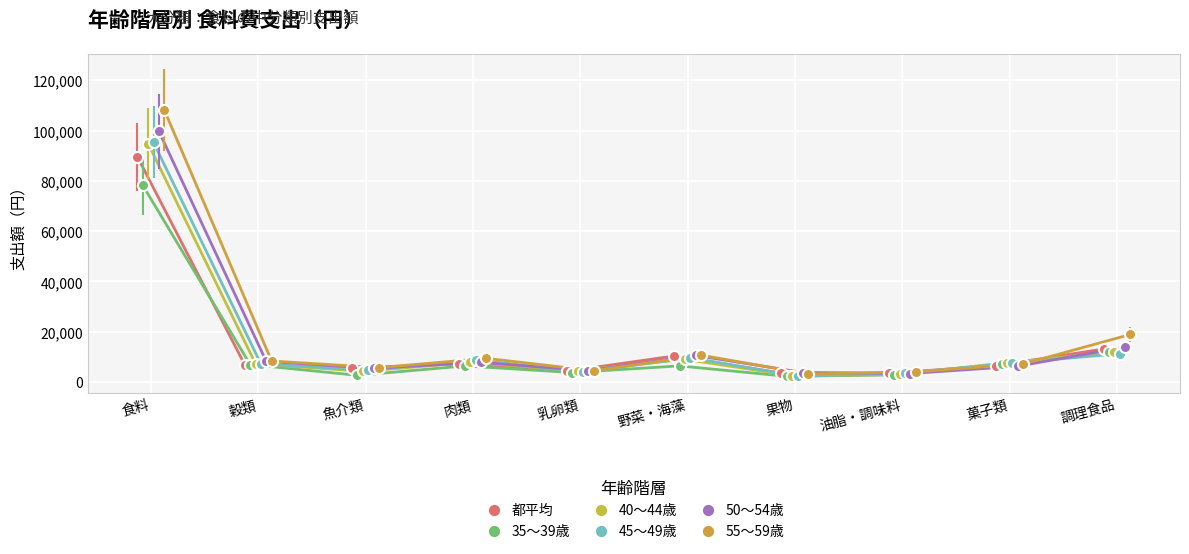

How many lines are shown in the chart?

6